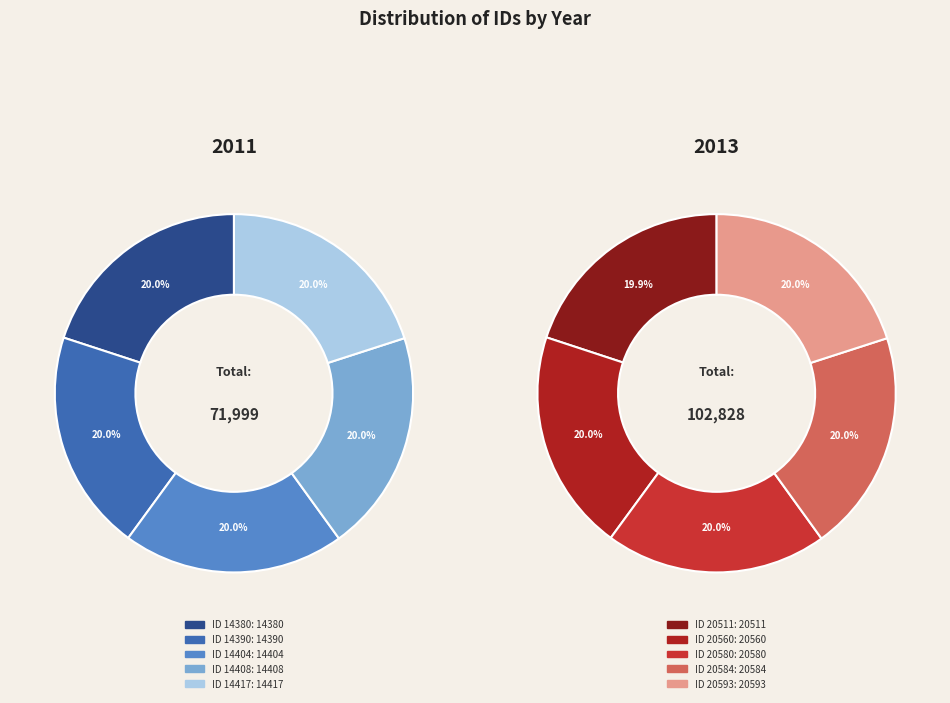

Which series has the widest spread of values?

2013